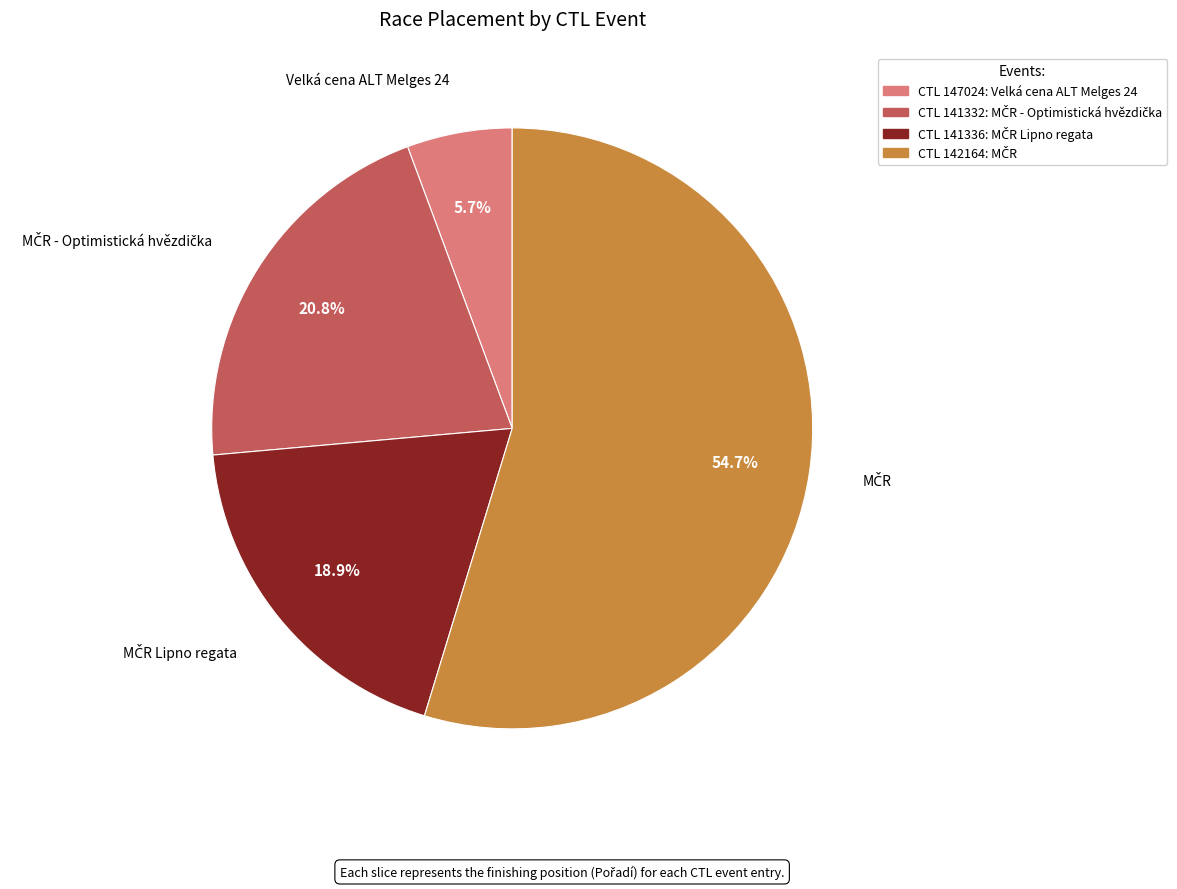

What portion of the pie excludes Velká cena ALT Melges 24?

94.3%